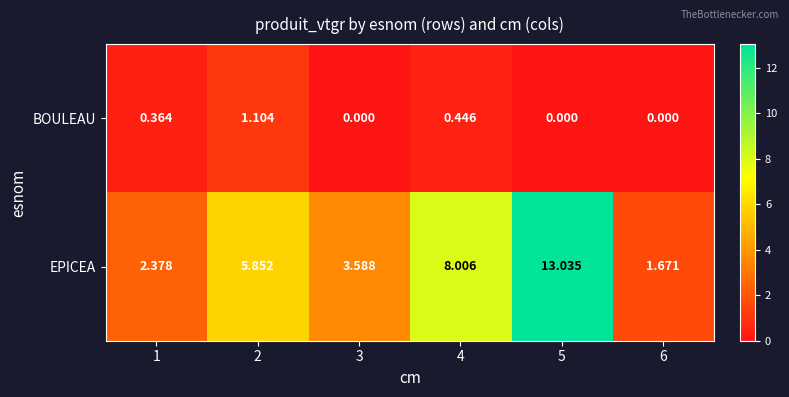

At 4, list the series in order from smallest to largest.

BOULEAU, EPICEA